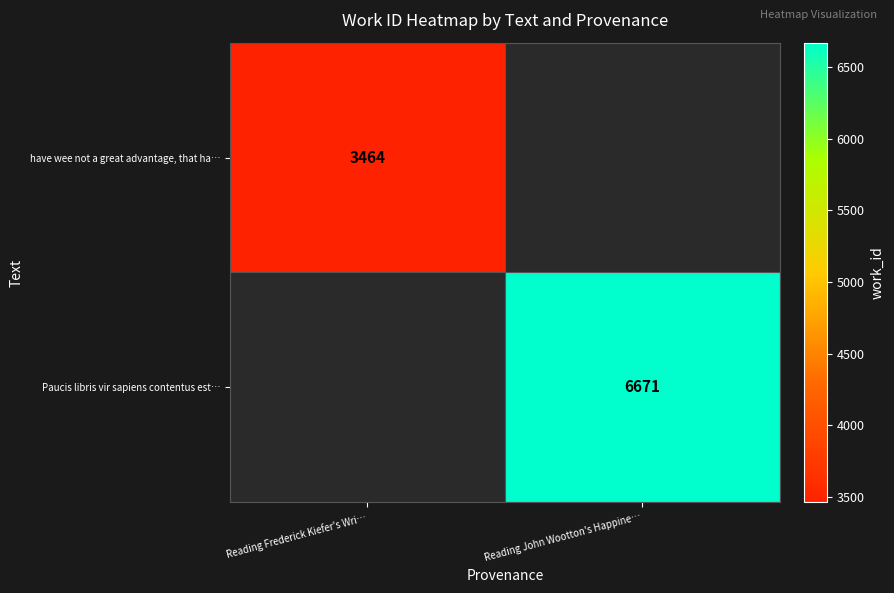

True or false: Paucis libris vir sapiens contentus est… has a value of 9848.7 at Reading John Wootton's Happine….

False